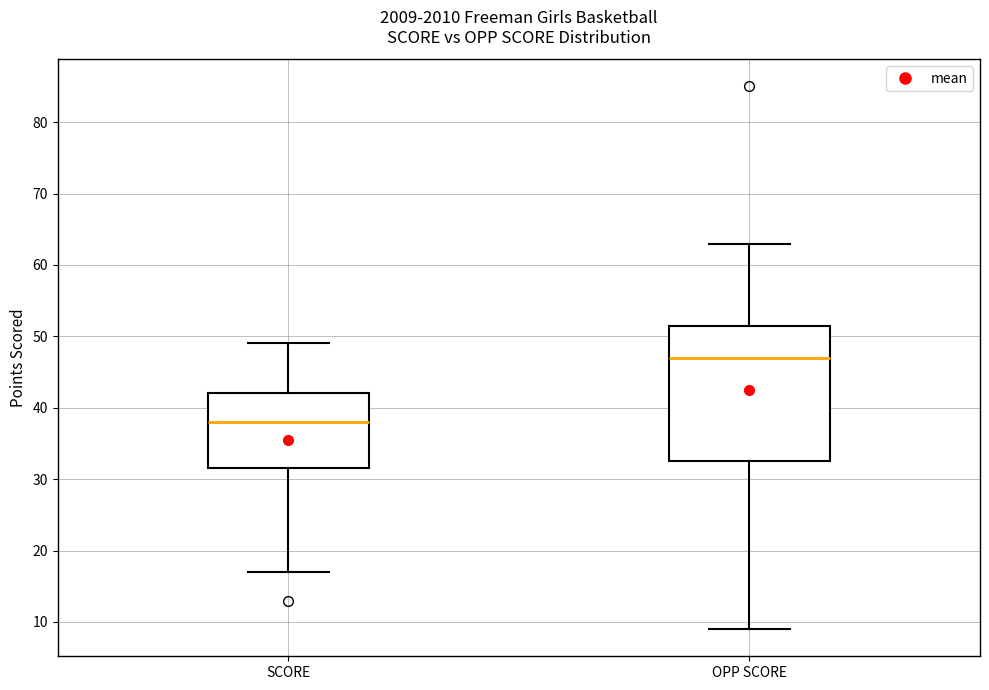

Reading left to right, read every box against the y-axis: the position of its median line, the range the box covers, and the ends of its whiskers. The values are not printed on the chart, so give them approximately, as read against the axis.

SCORE: median 38, box 32 to 42, whiskers 17 to 49
OPP SCORE: median 47, box 33 to 52, whiskers 9 to 63